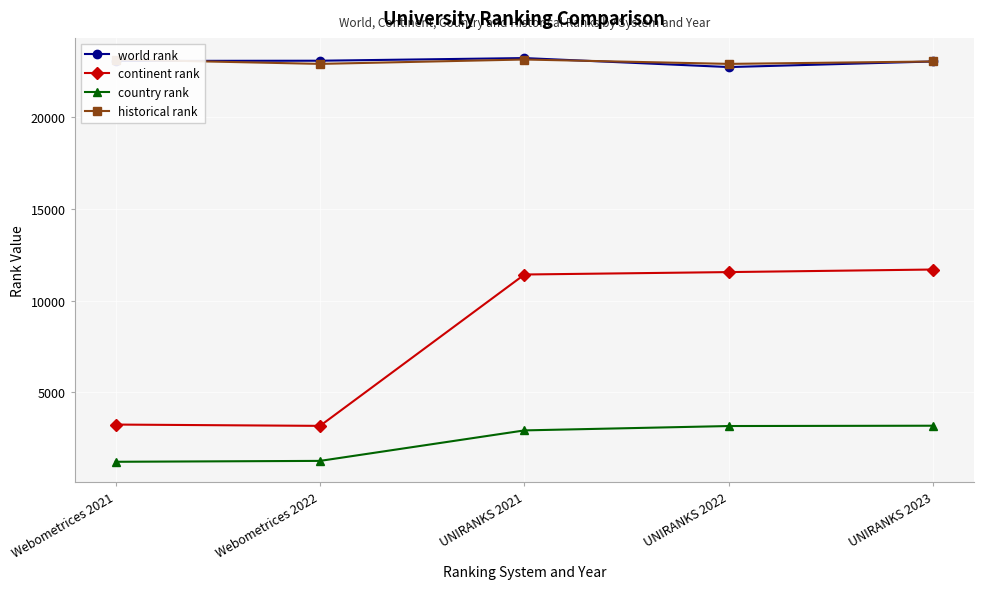

Reading left to right, list all the values displayed in this chart.

world rank: Webometrices 2021=23058	Webometrices 2022=23070	UNIRANKS 2021=23214	UNIRANKS 2022=22724	UNIRANKS 2023=23029
continent rank: Webometrices 2021=3238	Webometrices 2022=3167	UNIRANKS 2021=11417	UNIRANKS 2022=11549	UNIRANKS 2023=11689
country rank: Webometrices 2021=1209	Webometrices 2022=1258	UNIRANKS 2021=2920	UNIRANKS 2022=3158	UNIRANKS 2023=3175
historical rank: Webometrices 2021=23136	Webometrices 2022=22897	UNIRANKS 2021=23136	UNIRANKS 2022=22897	UNIRANKS 2023=23029